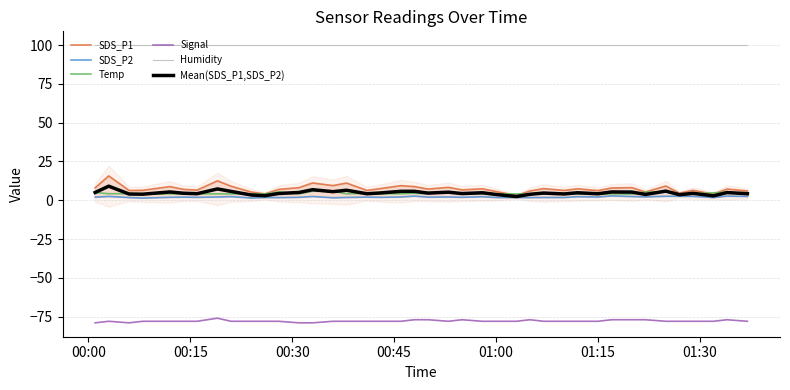

What are all the series names shown in the legend?

SDS_P1, SDS_P2, Temp, Signal, Humidity, Mean(SDS_P1,SDS_P2)